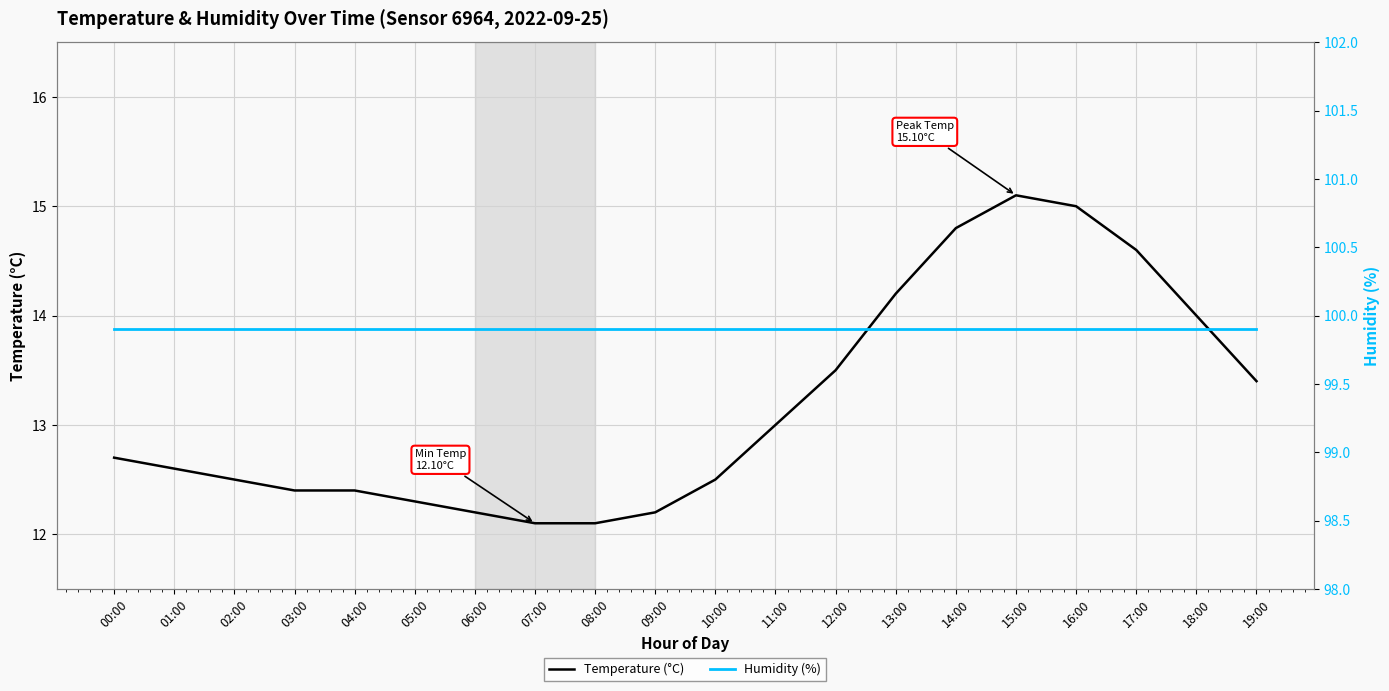

Reading left to right, list all the values displayed in this chart.

Temperature (°C): 00:00=12.7	01:00=12.6	02:00=12.5	03:00=12.4	04:00=12.4	05:00=12.3	06:00=12.2	07:00=12.1	08:00=12.1	09:00=12.2	10:00=12.5	11:00=13.0	12:00=13.5	13:00=14.2	14:00=14.8	15:00=15.1	16:00=15.0	17:00=14.6	18:00=14.0	19:00=13.4
Humidity (%): 00:00=99.9	01:00=99.9	02:00=99.9	03:00=99.9	04:00=99.9	05:00=99.9	06:00=99.9	07:00=99.9	08:00=99.9	09:00=99.9	10:00=99.9	11:00=99.9	12:00=99.9	13:00=99.9	14:00=99.9	15:00=99.9	16:00=99.9	17:00=99.9	18:00=99.9	19:00=99.9